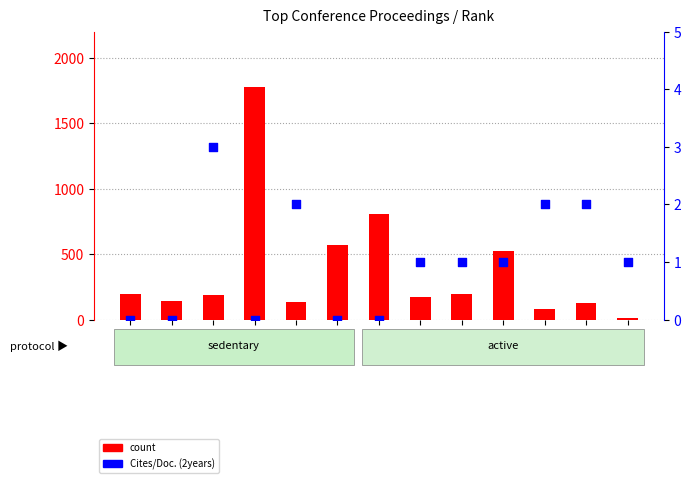

Which series has the largest Y range (max minus min)?

count